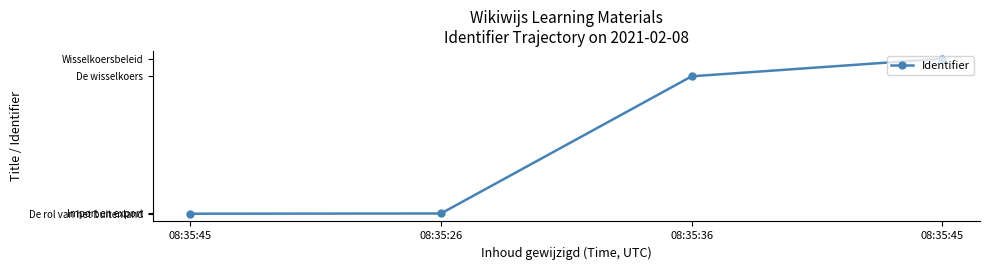

Where does the data first go above 4670561?

08:35:45